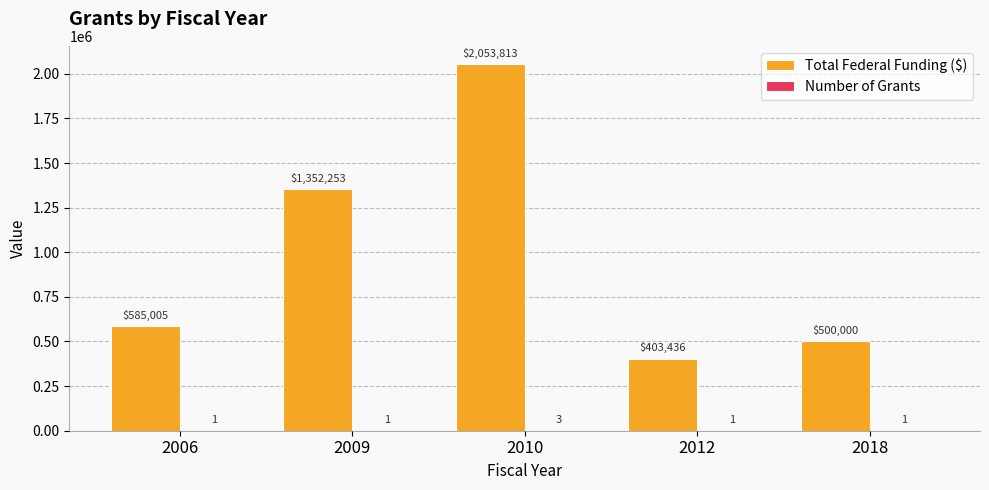

True or false: Total Federal Funding ($) has a value of 500000 at 2018.

True